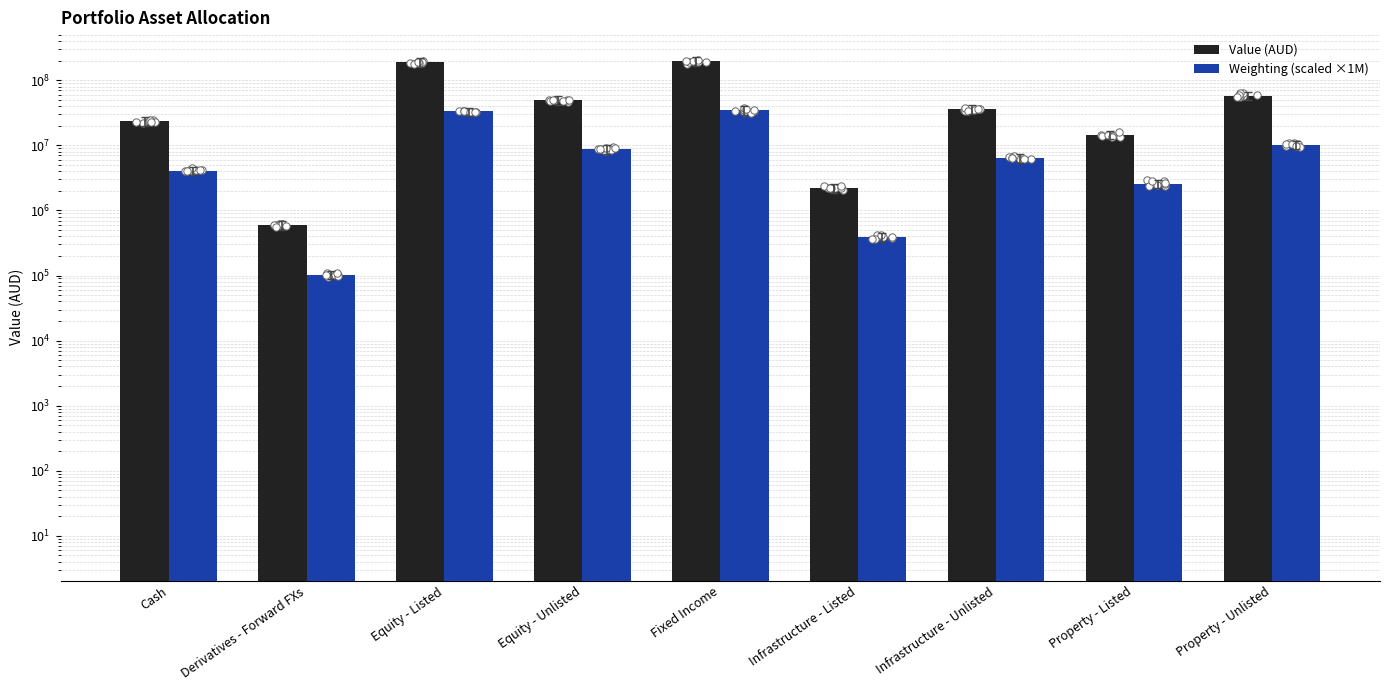

At which category is the sum across all series the highest?

Fixed Income